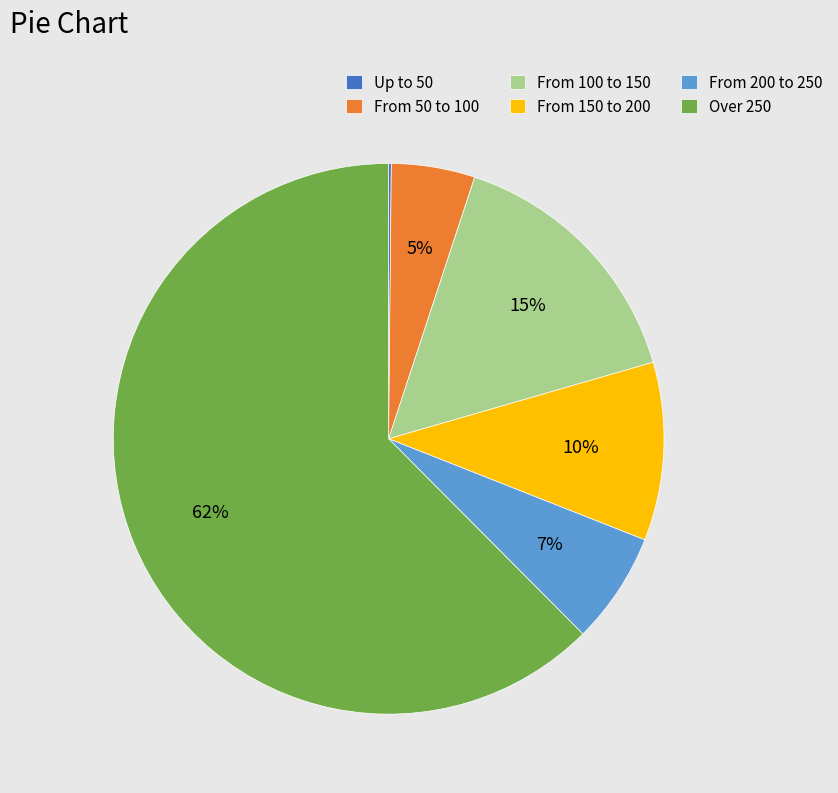

Which slice is the largest?

Over 250